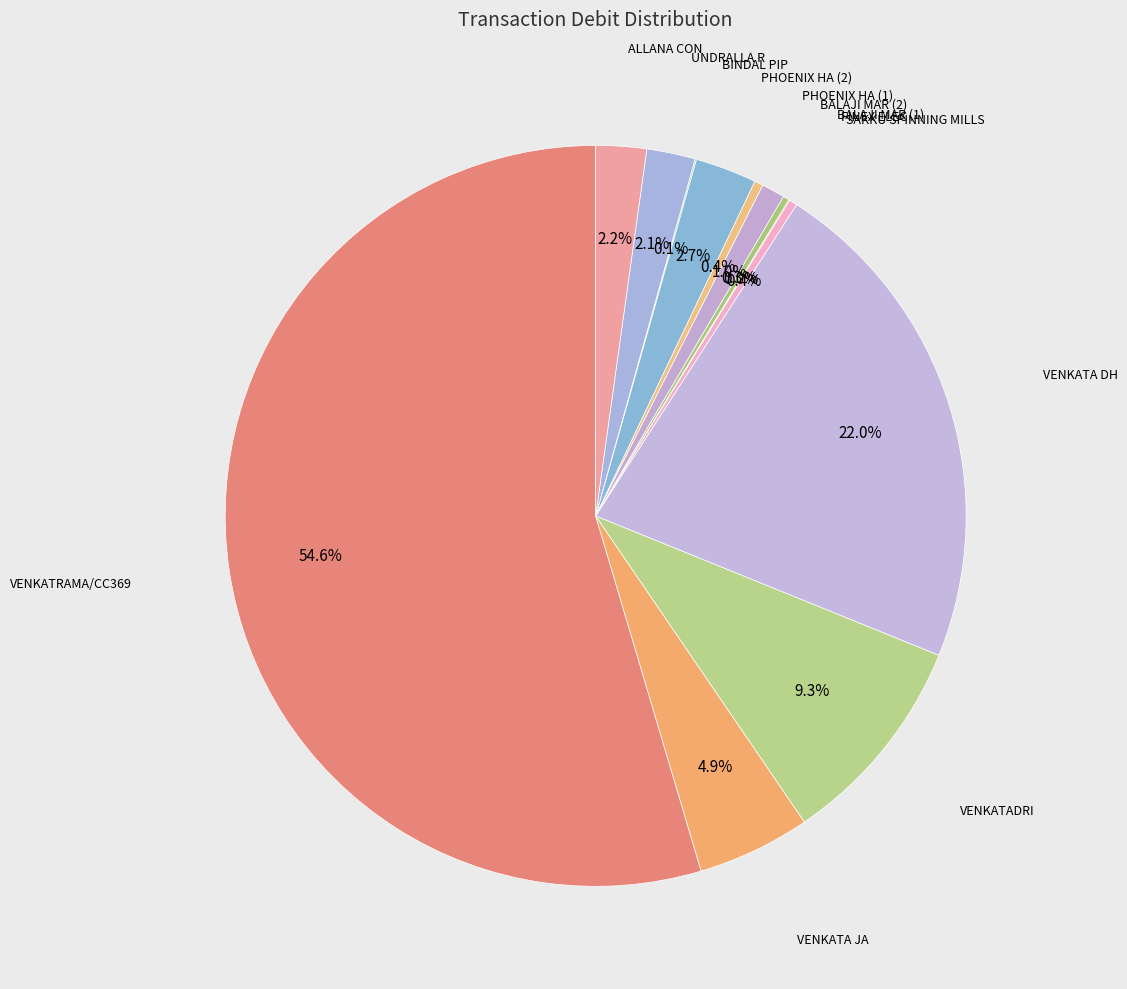

Which category has the smallest portion of the pie?

FINEX ELEC